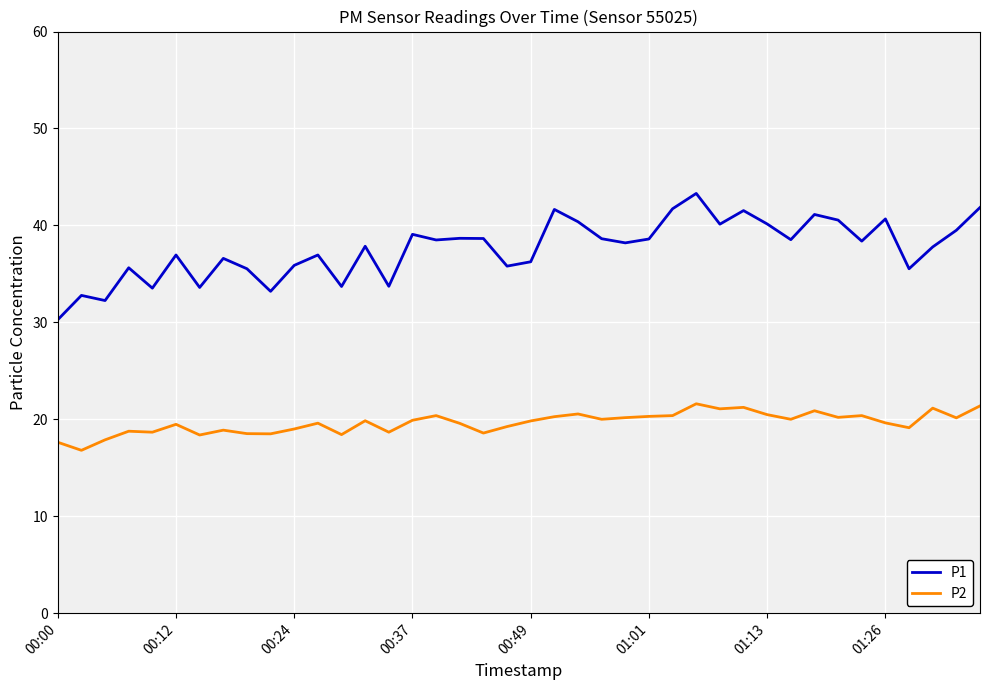

At how many categories does at least one series exceed 28?

40